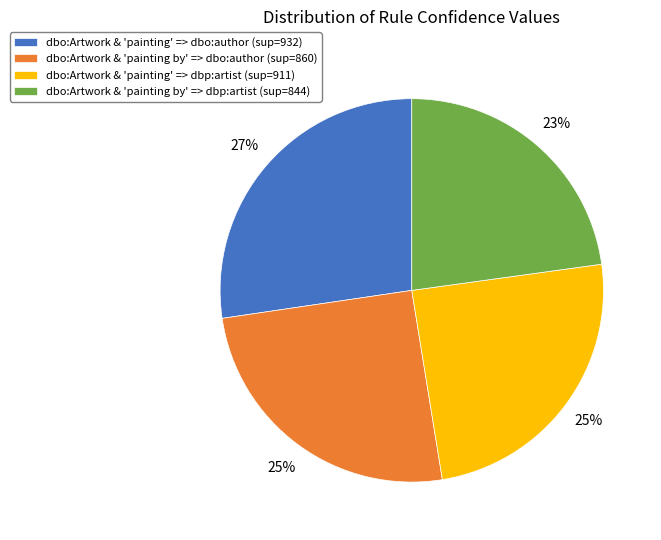

To the nearest percent, what portion does dbo:Artwork & 'painting' => dbo:author (sup=932) represent?

27%